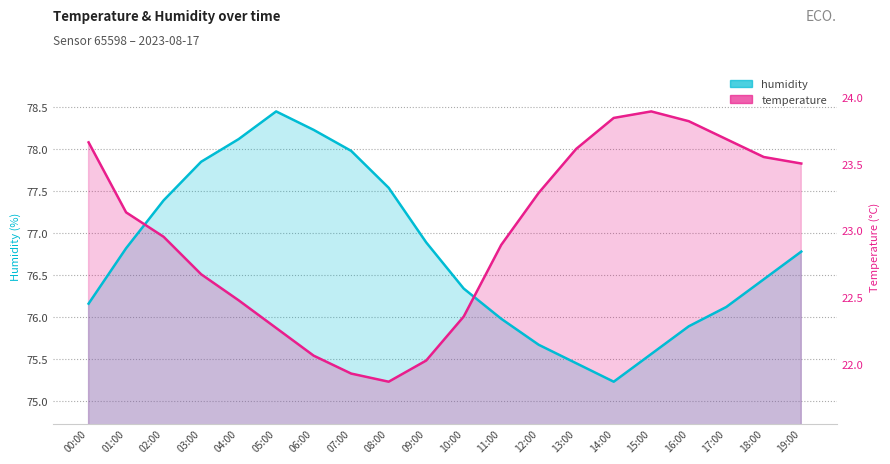

Is the value of humidity at 14:00 greater than the value of temperature at 10:00?

No